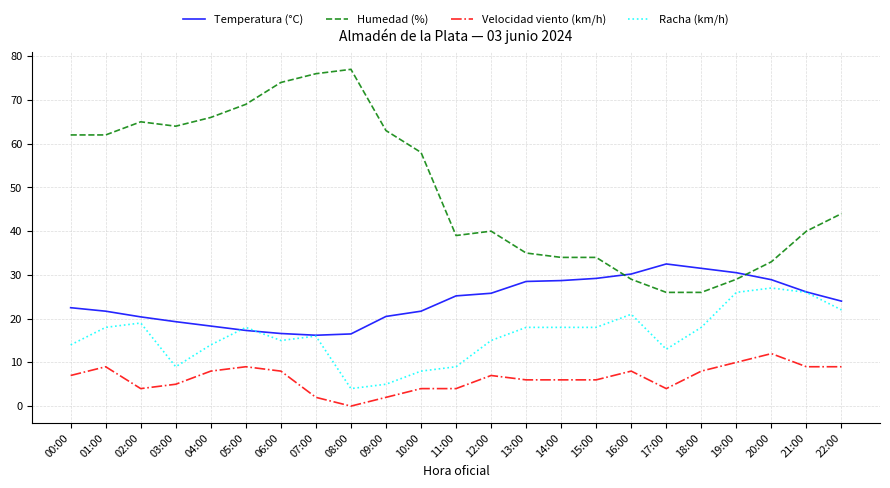

After their last crossing, which series has the higher values: Temperatura (°C) or Humedad (%)?

Humedad (%)